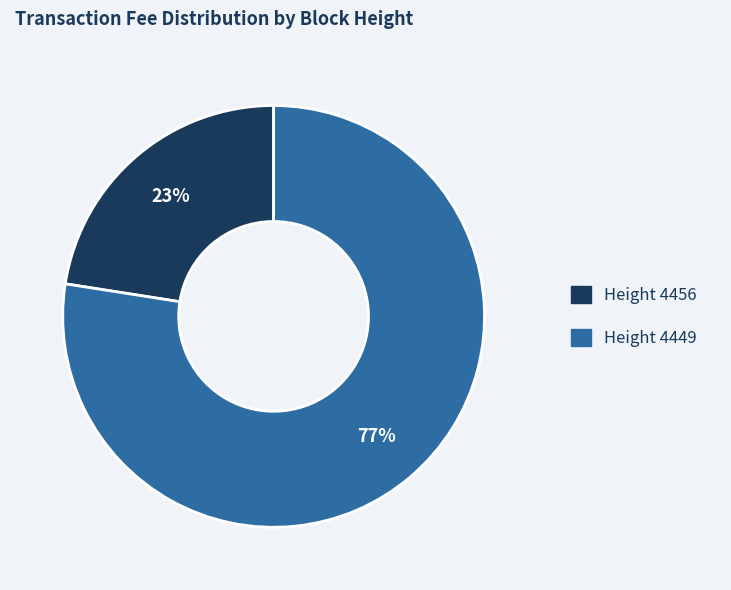

How many slices are in this pie chart?

2